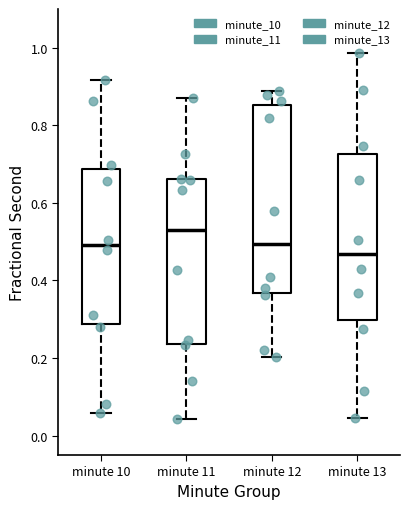

Which box's median line is the lowest?

minute 13